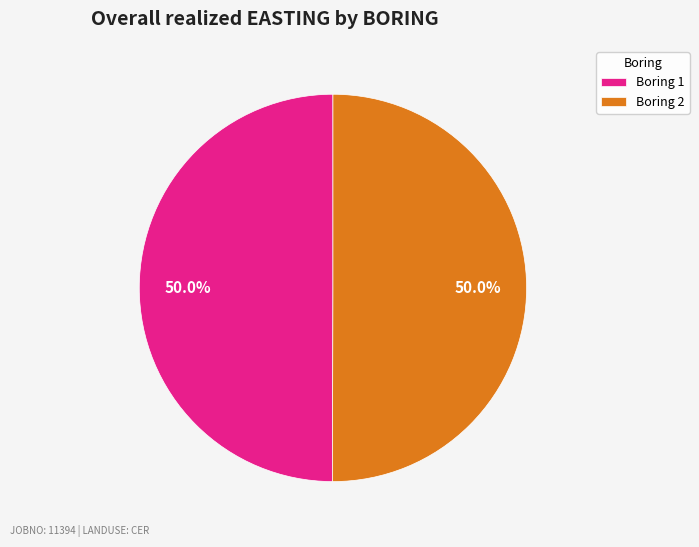

Approximately how many times larger is the value at Boring 1 compared to Boring 2?

1.0